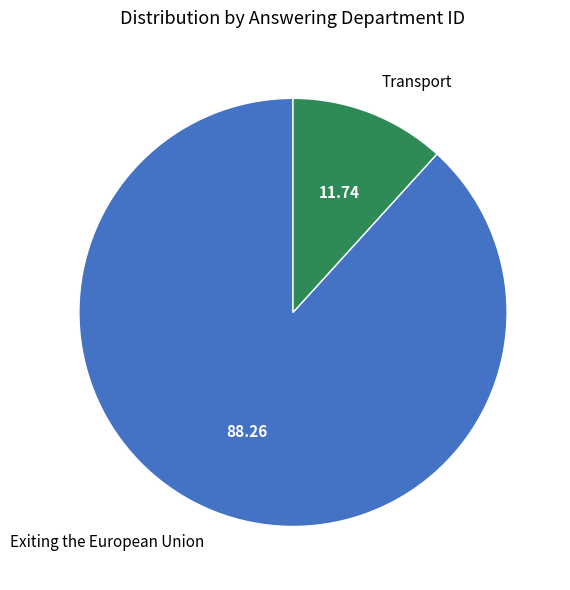

How many slices are in this pie chart?

2